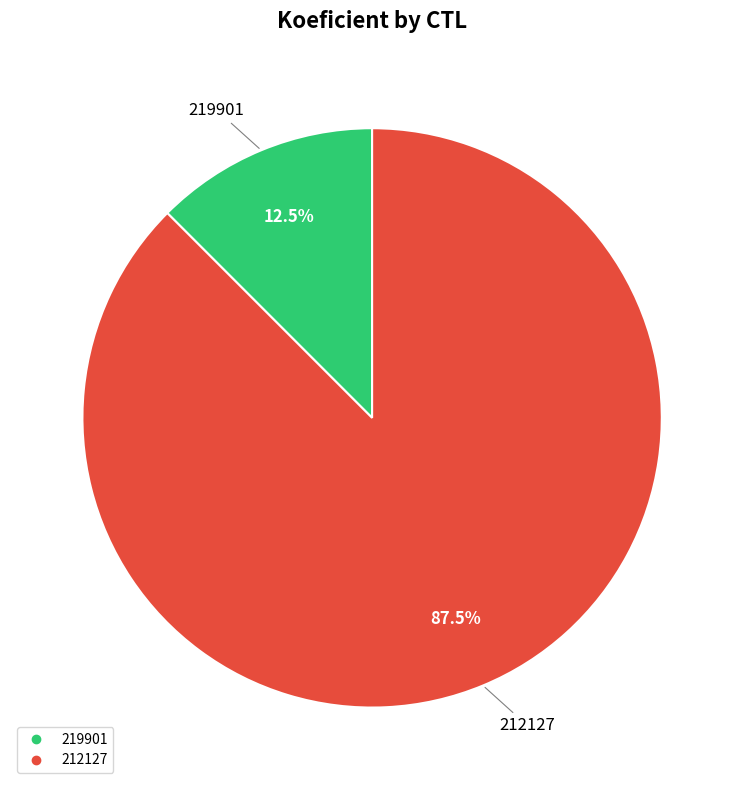

What is the total percentage of 219901 and 212127?

100.0%